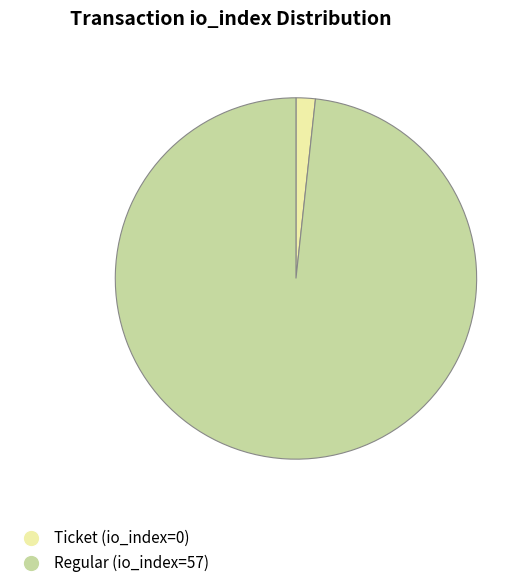

How many segments does this pie chart have?

2